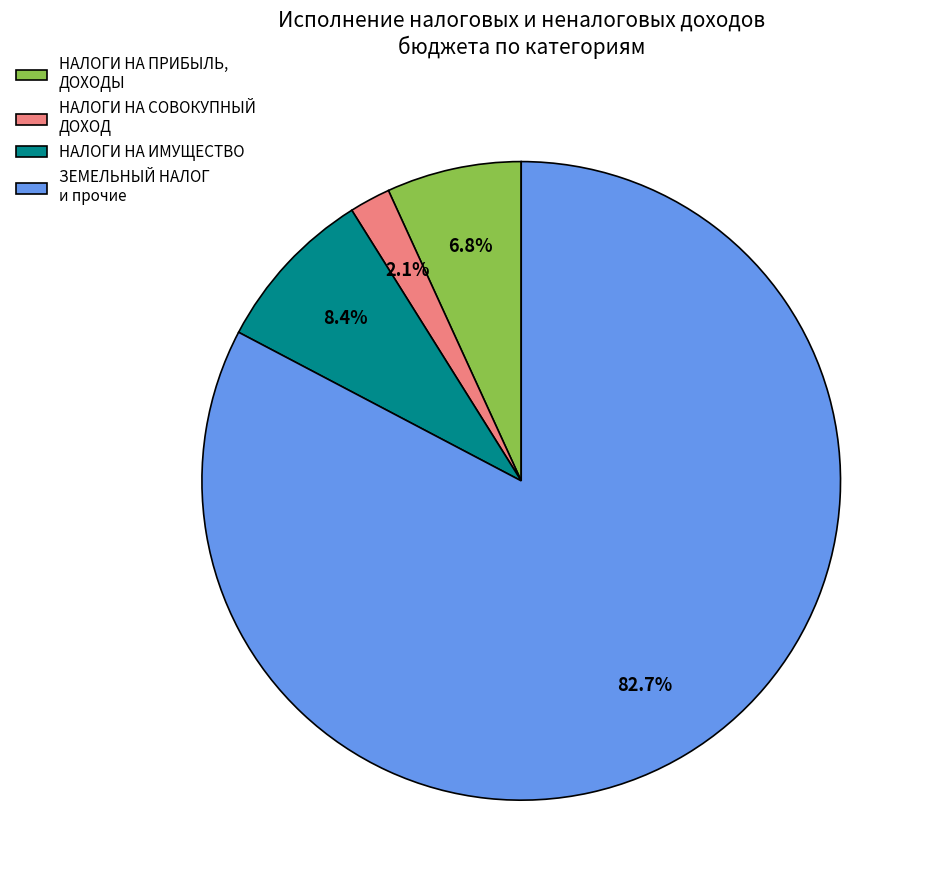

Rank the categories by value from lowest to highest.

НАЛОГИ НА СОВОКУПНЫЙ ДОХОД, НАЛОГИ НА ПРИБЫЛЬ, ДОХОДЫ, НАЛОГИ НА ИМУЩЕСТВО, ЗЕМЕЛЬНЫЙ НАЛОГ и прочие